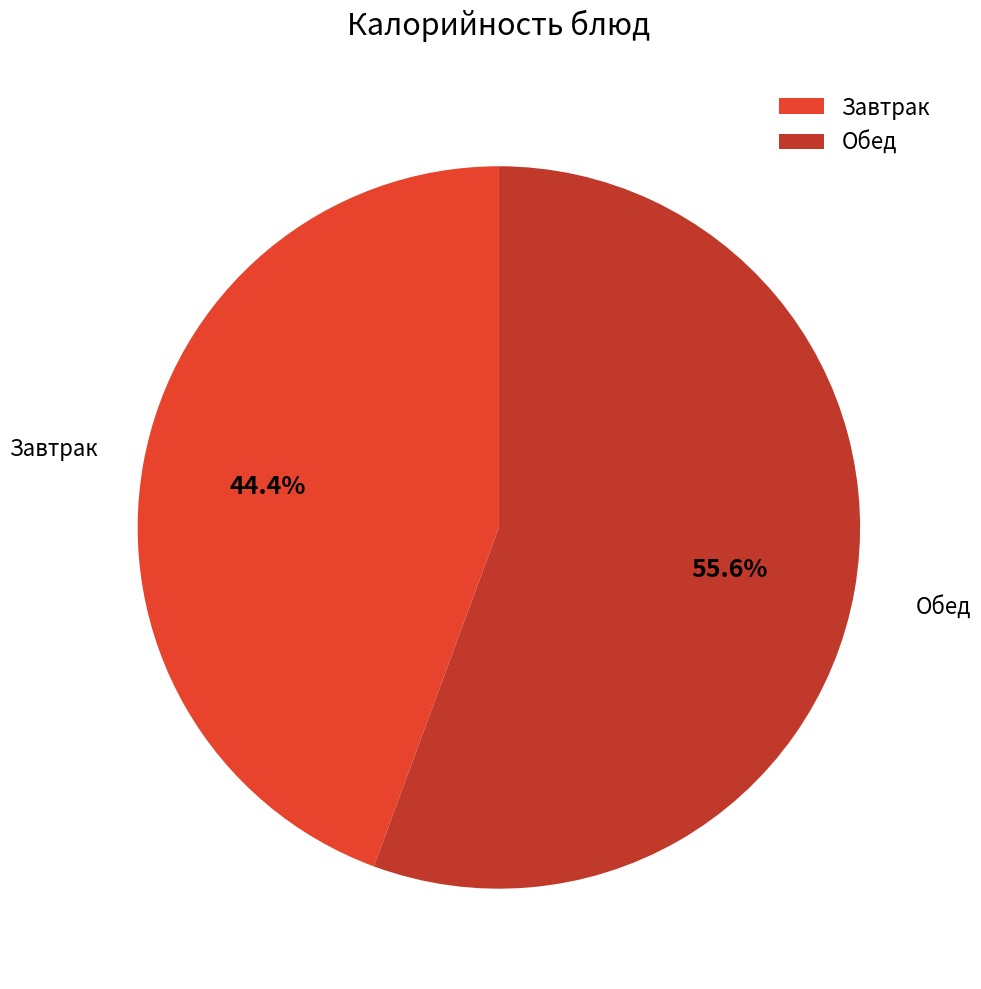

Between Обед and Завтрак, which is larger?

Обед